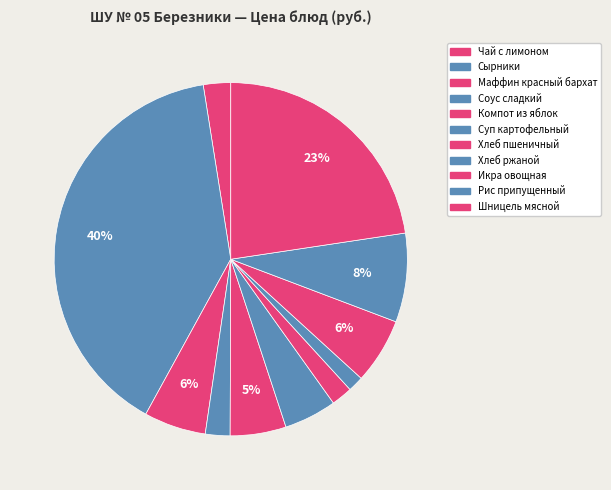

To the nearest percent, what percentage of the pie is Чай с лимоном?

2%